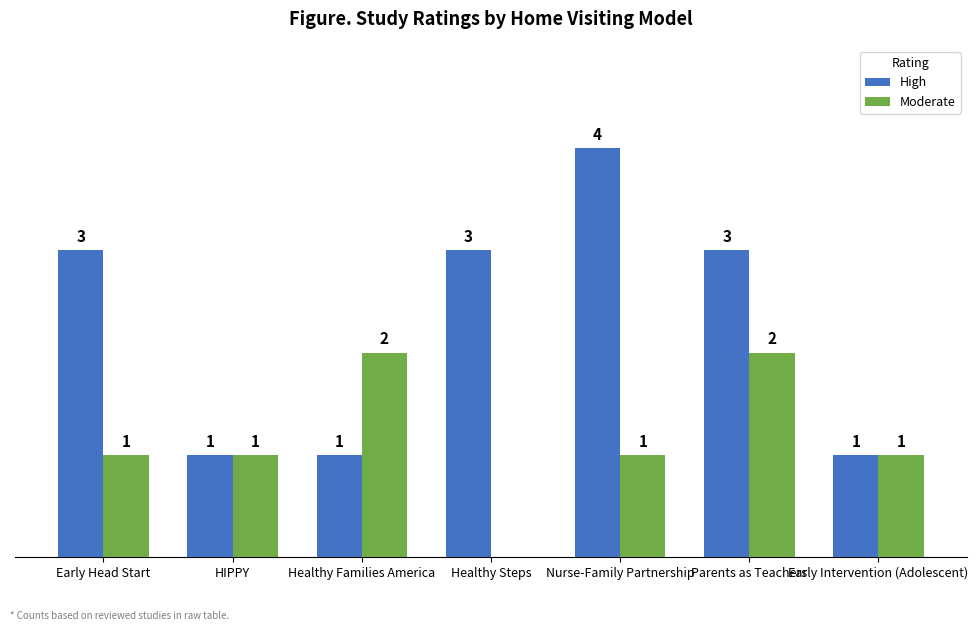

At which category does the chart reach its peak across all series?

Nurse-Family Partnership